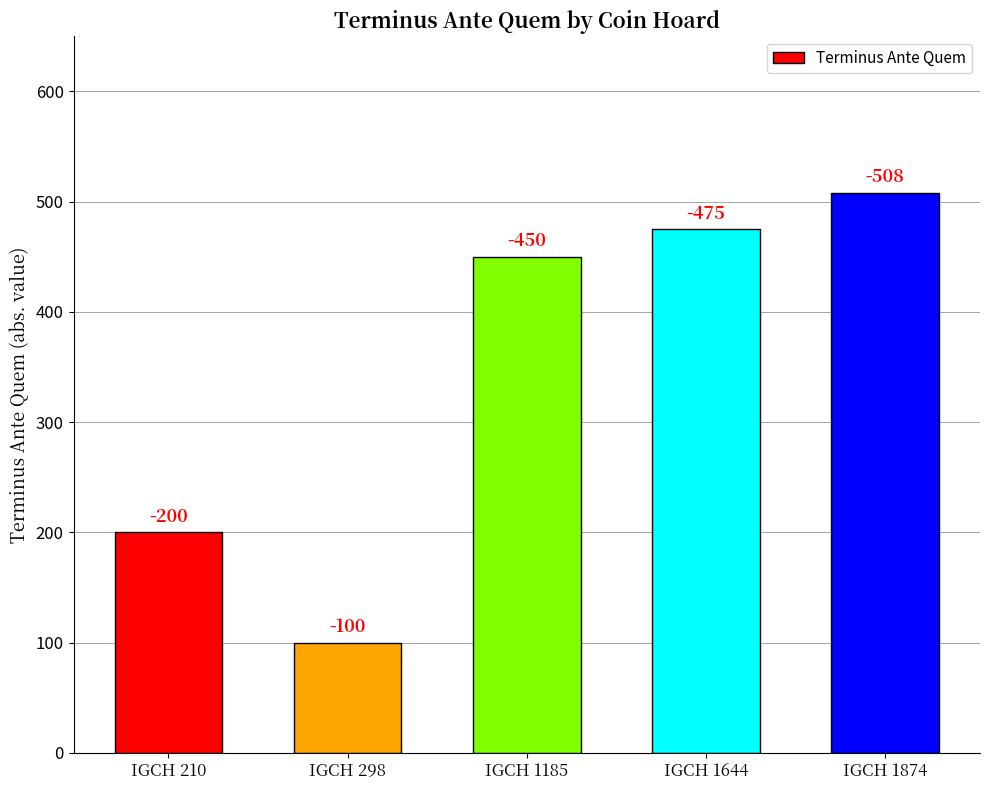

How many bars are there in total?

5